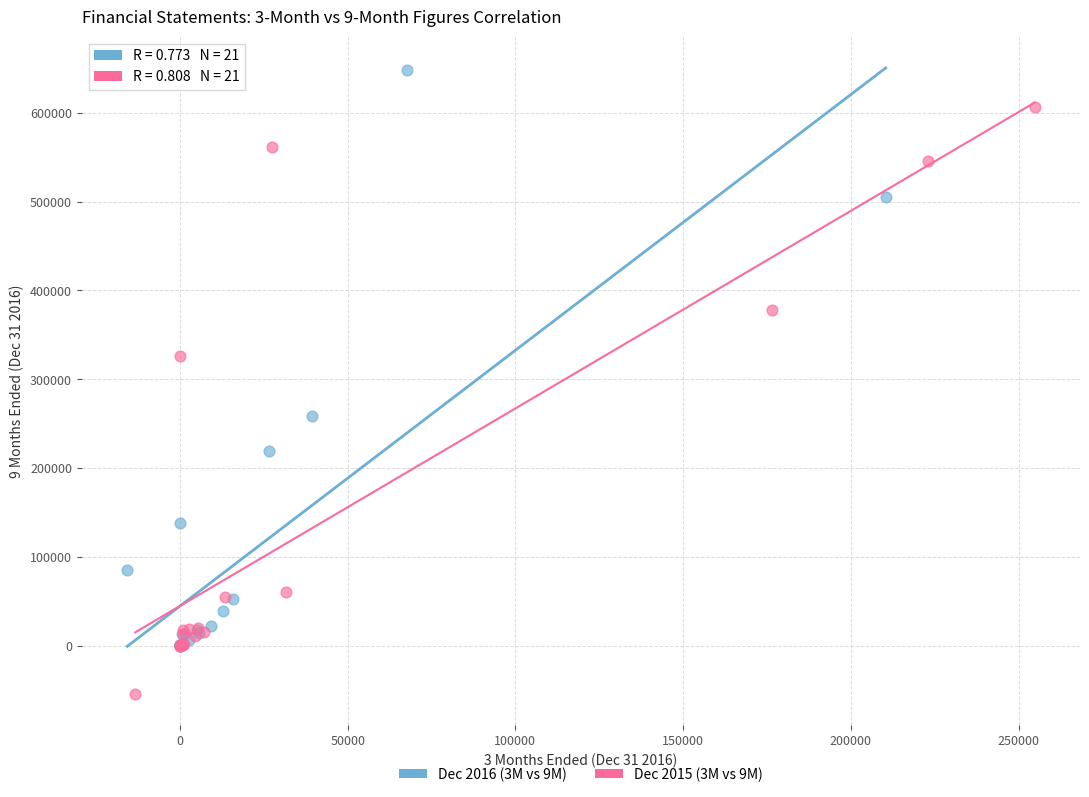

Which series reaches the minimum Y coordinate?

Dec 2015 (3M vs 9M)